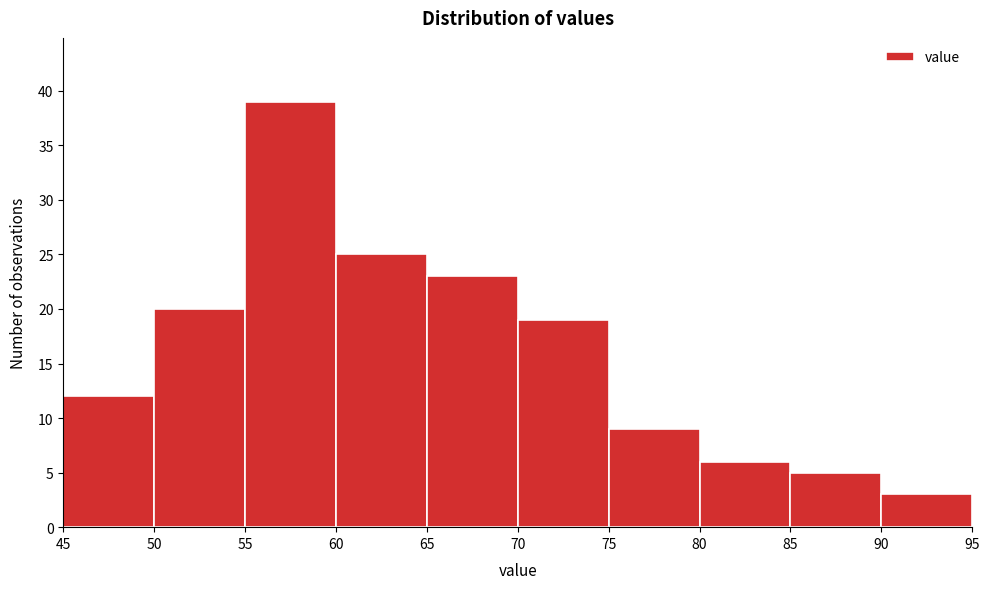

Reading left to right, transcribe this chart: for each bar, give the range it covers on the x-axis and its height. The values are not printed on the chart, so give them approximately, as read against the axis.

45 to 50: 12
50 to 55: 20
55 to 60: 39
60 to 65: 25
65 to 70: 23
70 to 75: 19
75 to 80: 9
80 to 85: 6
85 to 90: 5
90 to 95: 3